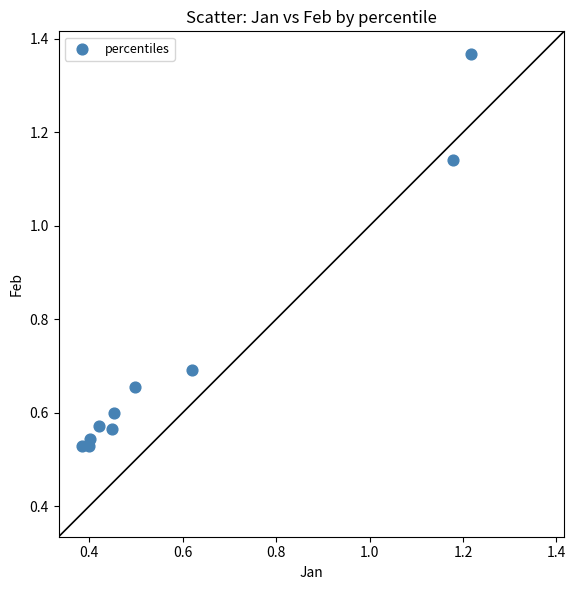

What is the range of X values (max minus min)?

0.8